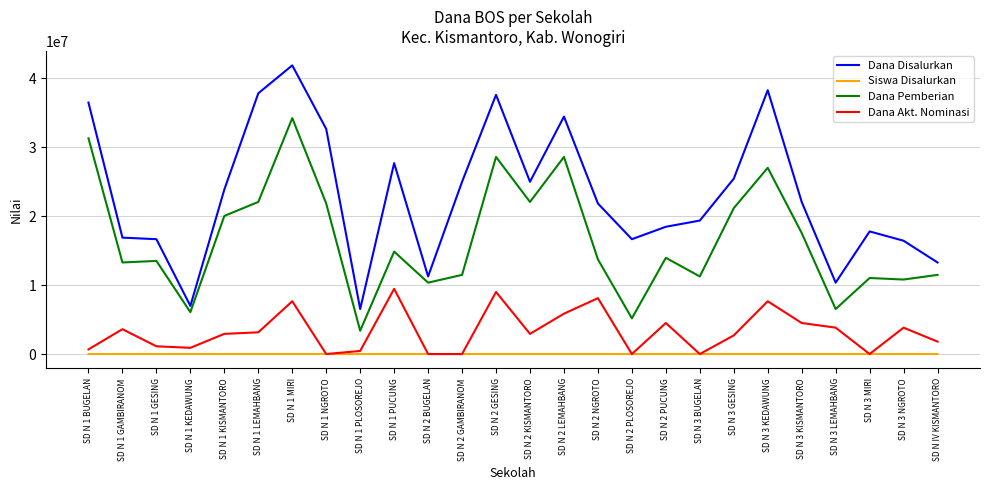

Between which two adjacent categories do Dana Akt. Nominasi and Siswa Disalurkan first intersect?

SD N 1 MIRI and SD N 1 NGROTO